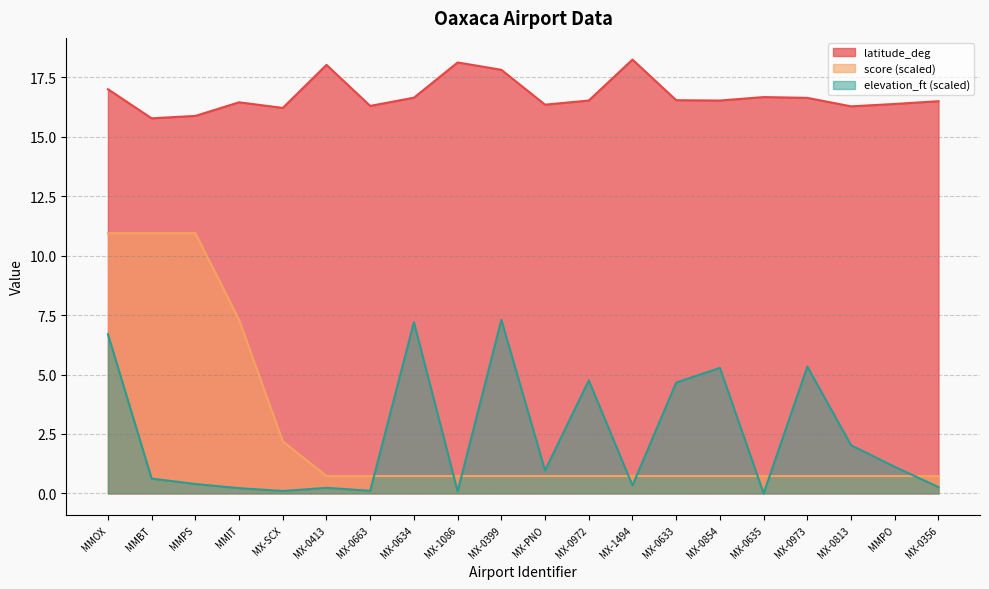

What is the difference between the maximum and second lowest values in the score series?

10.2